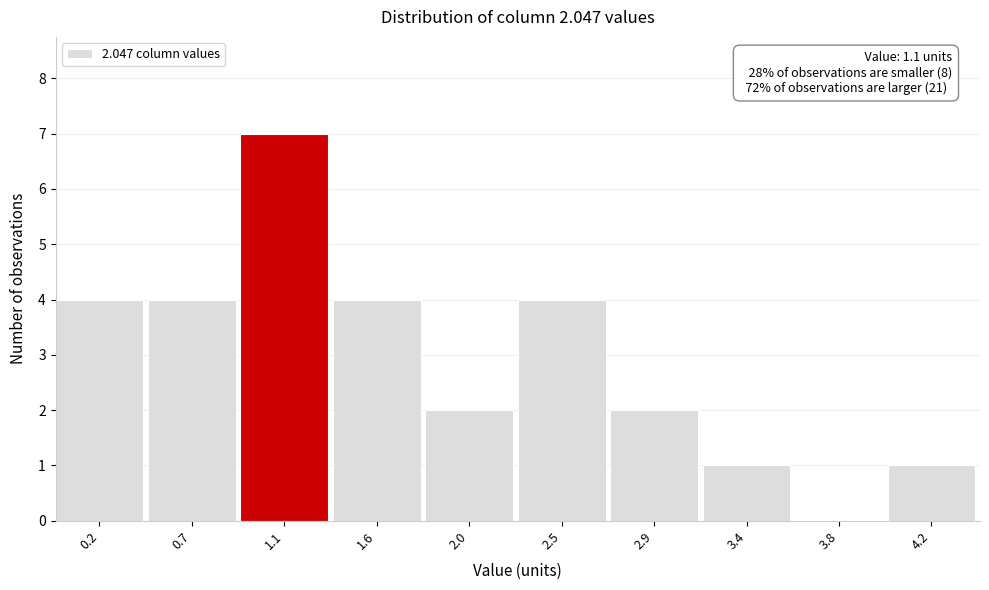

Reading left to right, extract all data points from this chart.

0.2=4	0.7=4	1.1=7	1.6=4	2.0=2	2.5=4	2.9=2	3.4=1	3.8=0	4.2=1